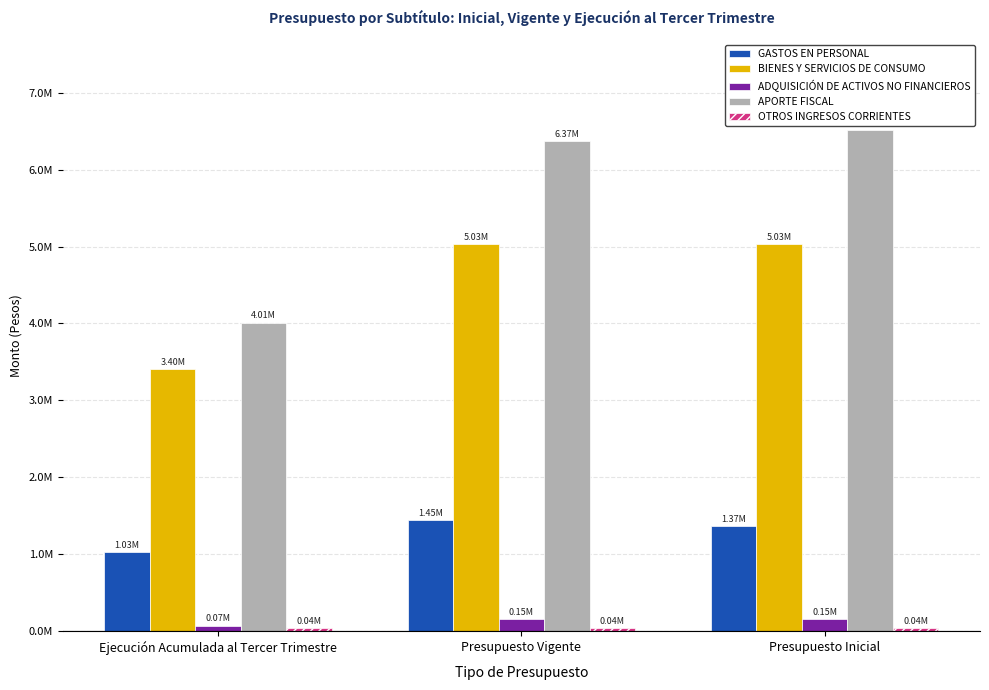

What is the difference between the highest and lowest values at Presupuesto Inicial?

6471748